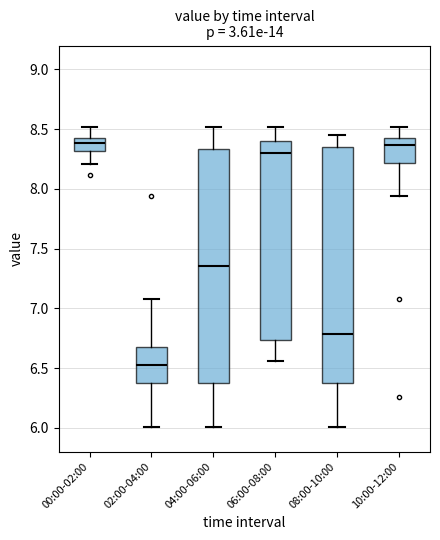

Reading left to right, read every box against the y-axis: the position of its median line, the range the box covers, and the ends of its whiskers. The values are not printed on the chart, so give them approximately, as read against the axis.

00:00-02:00: median 8.40 (inside the box), box 8.30 to 8.40, whiskers 8.20 to 8.50
02:00-04:00: median 6.55, box 6.35 to 6.65, whiskers 6.00 to 7.10
04:00-06:00: median 7.35, box 6.35 to 8.35, whiskers 6.00 to 8.50
06:00-08:00: median 8.30, box 6.75 to 8.40, whiskers 6.55 to 8.50
08:00-10:00: median 6.80, box 6.35 to 8.35, whiskers 6.00 to 8.45
10:00-12:00: median 8.35, box 8.20 to 8.40, whiskers 7.95 to 8.50